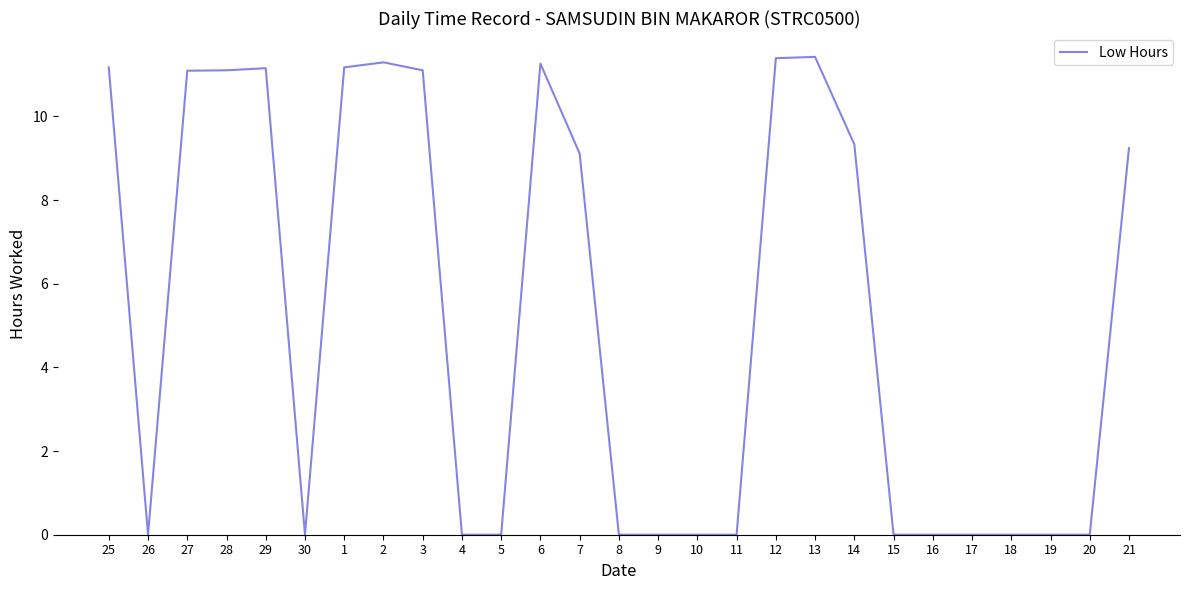

What is the ratio of the value at 1 to the value at 21?

1.2